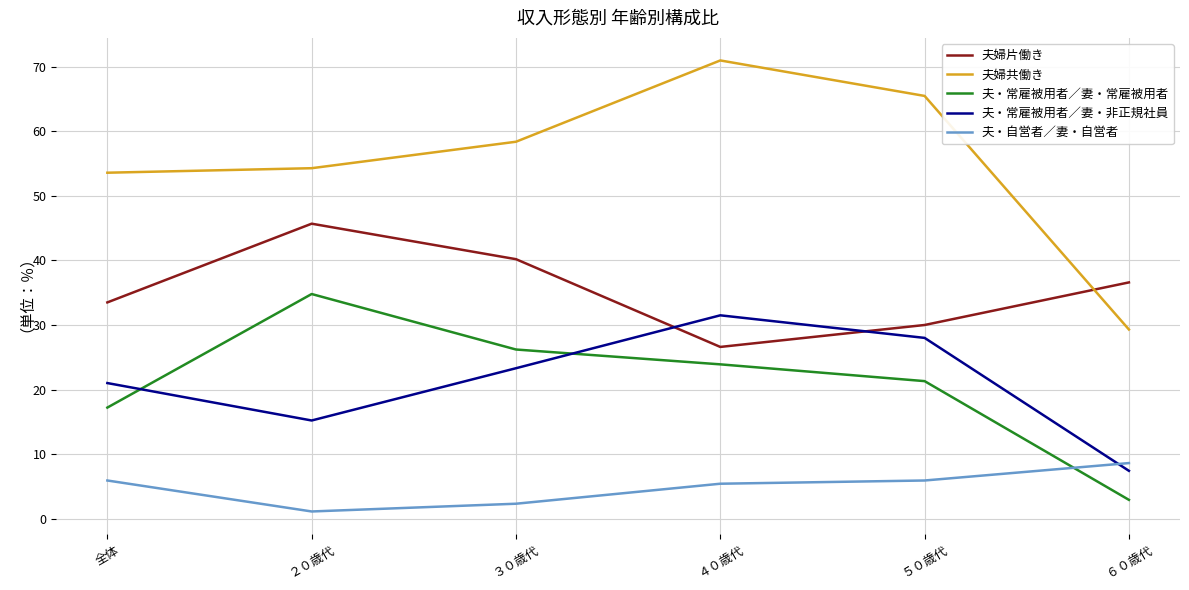

Reading left to right, transcribe all the data shown in this chart.

夫婦片働き: 全体=33.5	２０歳代=45.7	３０歳代=40.2	４０歳代=26.6	５０歳代=30.0	６０歳代=36.6
夫婦共働き: 全体=53.6	２０歳代=54.3	３０歳代=58.4	４０歳代=71.0	５０歳代=65.5	６０歳代=29.3
夫・常雇被用者／妻・常雇被用者: 全体=17.2	２０歳代=34.8	３０歳代=26.2	４０歳代=23.9	５０歳代=21.3	６０歳代=2.9
夫・常雇被用者／妻・非正規社員: 全体=21.0	２０歳代=15.2	３０歳代=23.3	４０歳代=31.5	５０歳代=28.0	６０歳代=7.4
夫・自営者／妻・自営者: 全体=5.9	２０歳代=1.1	３０歳代=2.3	４０歳代=5.4	５０歳代=5.9	６０歳代=8.6